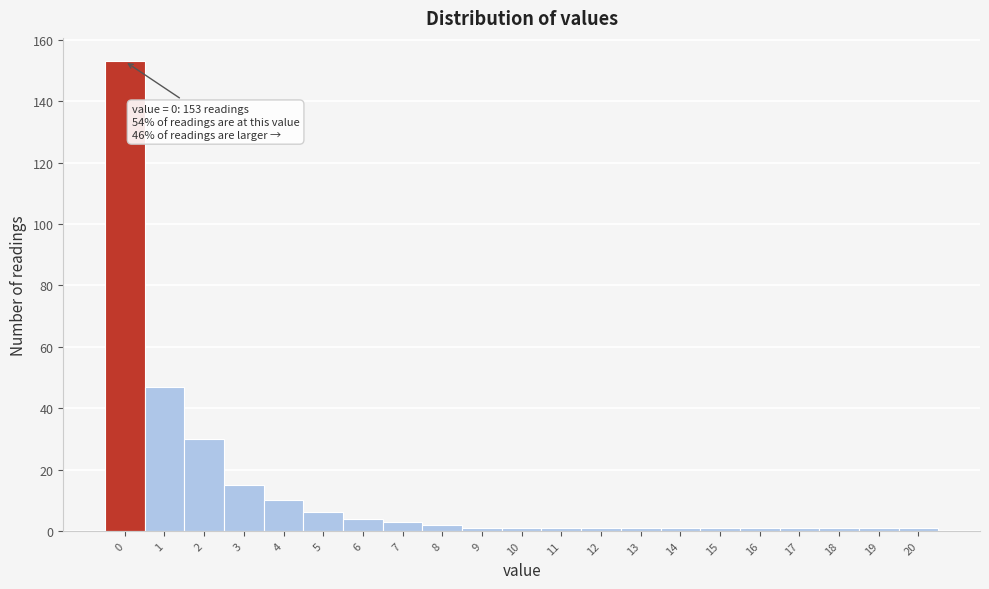

Reading right to left, list all the values displayed in this chart.

1	1	1	1	1	1	1	1	1	1	1	1	2	3	4	6	10	15	30	47	153